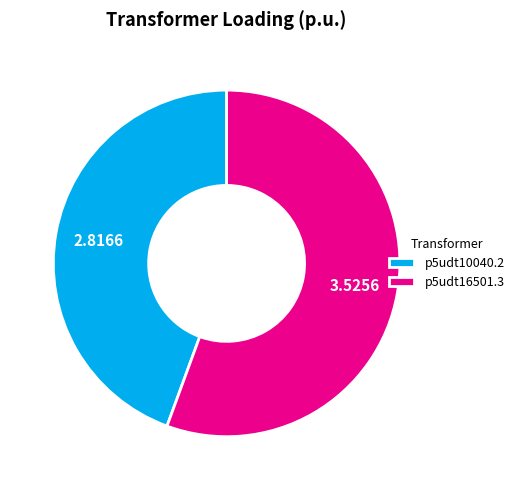

Is the sum of p5udt10040.2 and p5udt16501.3 greater than half?

Yes